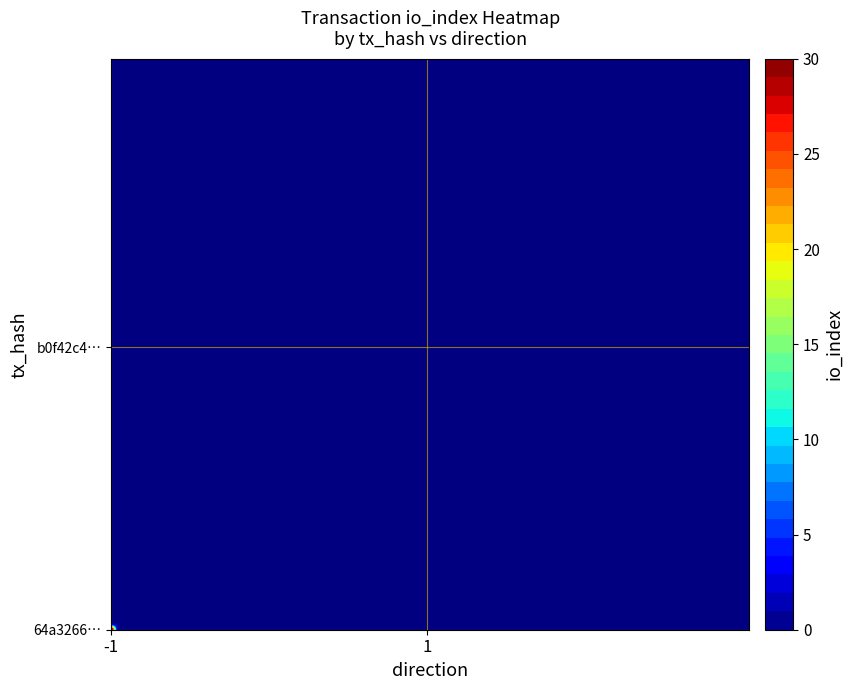

List the series in order of their peak value, highest first.

64a326601306295454dce542af83df8a625702a, b0f42c4ca94ff6f34aafe0bcc23487f154b3d54